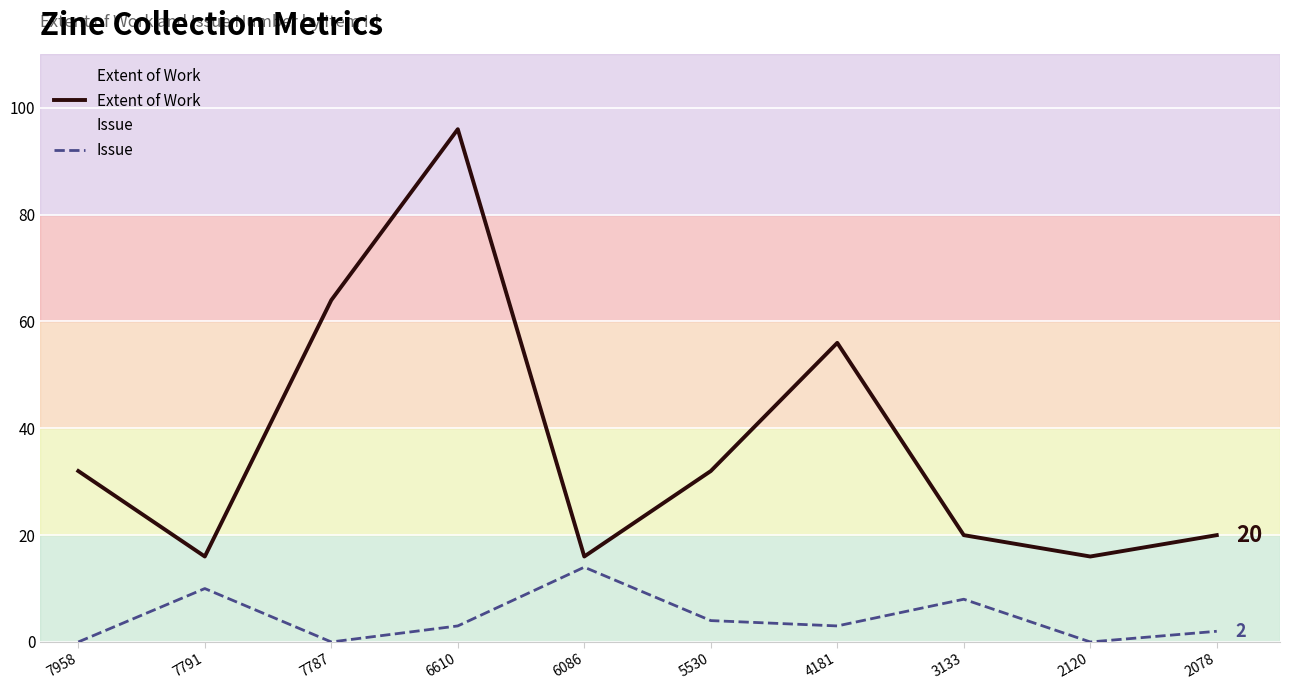

What are all the series names shown in the legend?

Extent of Work, Issue